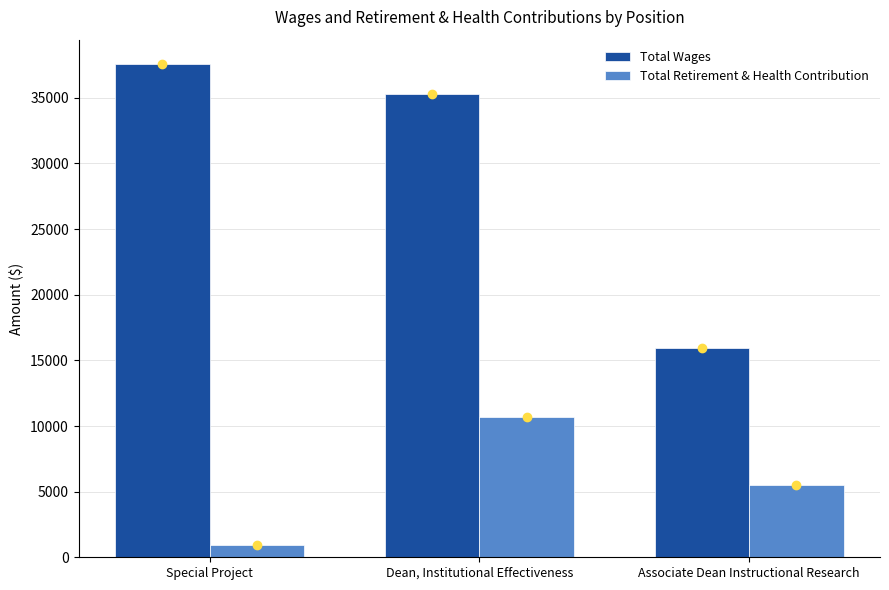

Between Special Project and Dean, Institutional Effectiveness, which series saw the biggest shift?

Total Retirement & Health Contribution